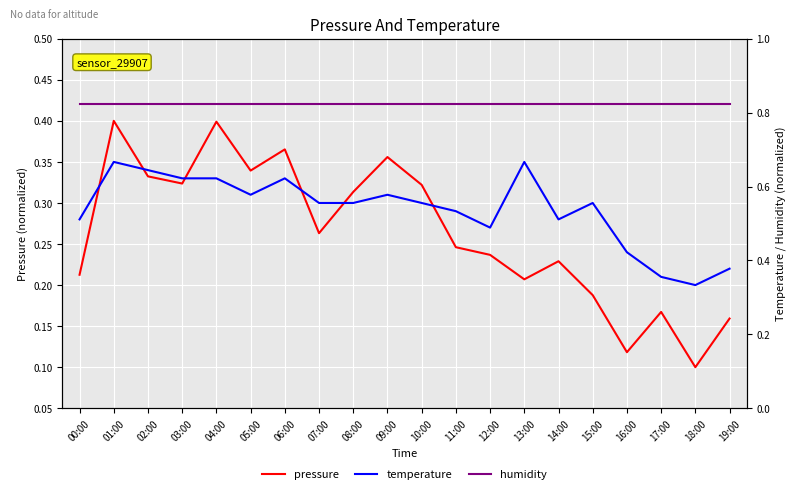

The temperature series shows 0.3 at 04:00. True or false?

True